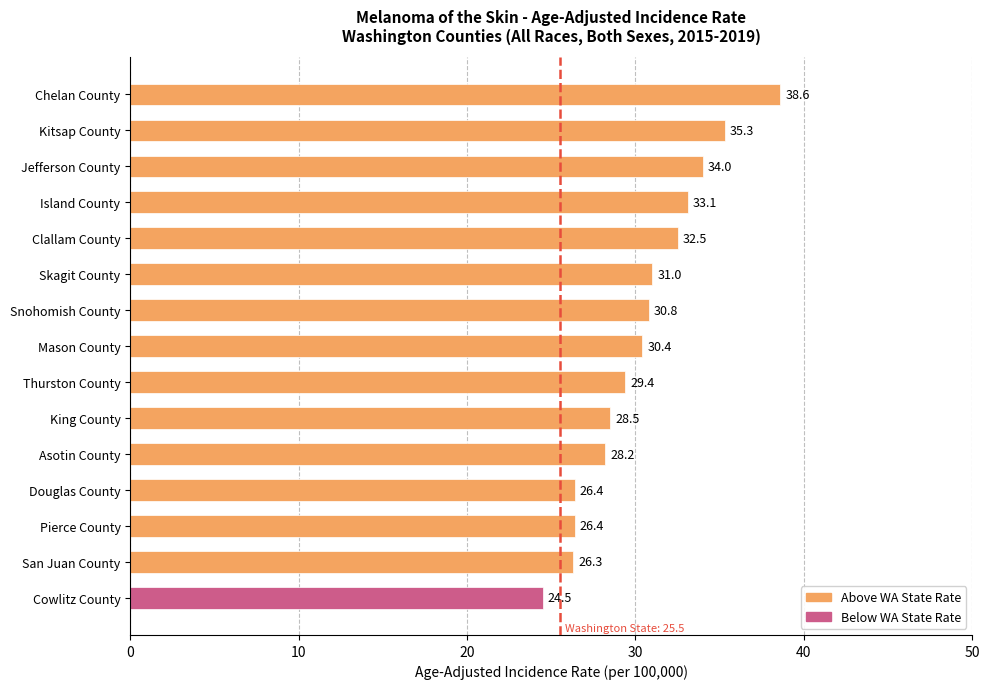

What is the change in value from Thurston County to Douglas County?

-3.0